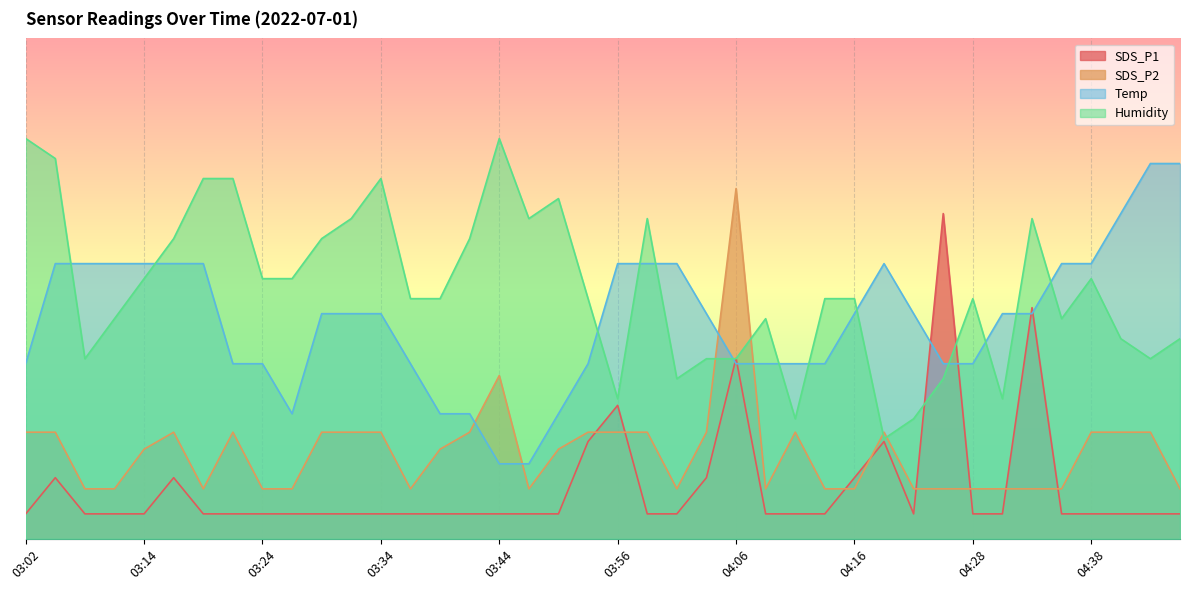

At 03:59, list the series in order from largest to smallest.

Humidity, Temp, SDS_P2, SDS_P1